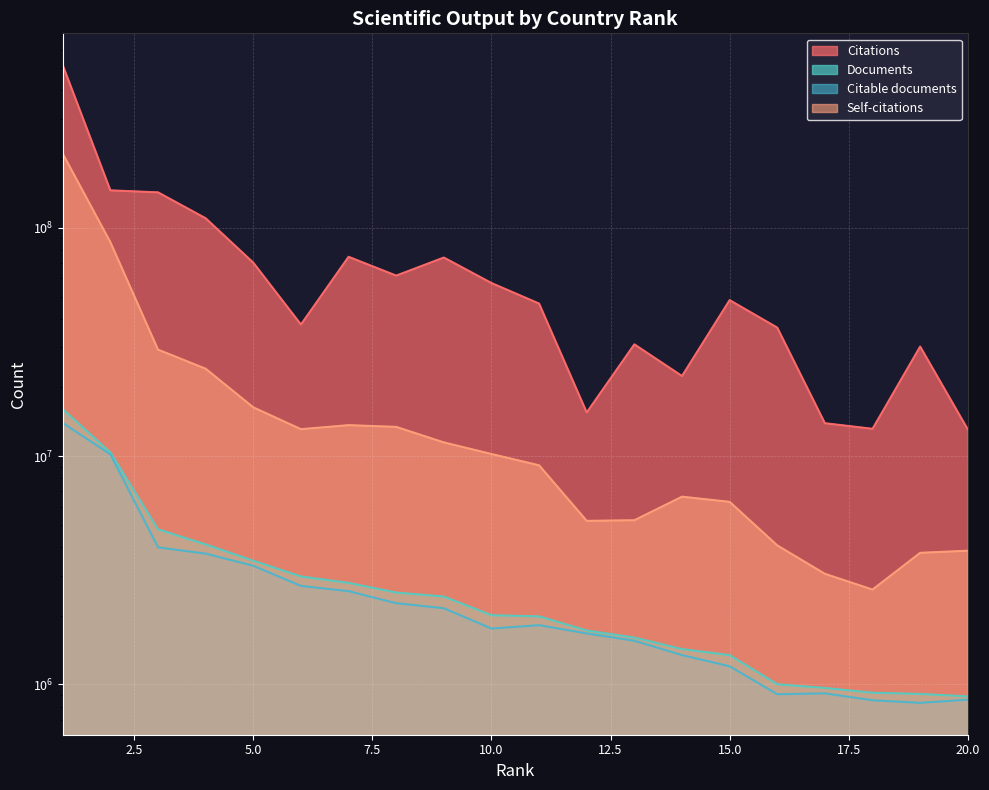

Reading left to right, transcribe all the data shown in this chart.

Citations: 515339352	145875947	142963939	110076588	70350390	37700885	74641013	61745641	74088684	57290179	46573860	15529380	30870039	22432570	48221503	36539683	13933794	13171771	30189093	13089835
Documents: 16047770	10372322	4778980	4104599	3482279	2970196	2784321	2525870	2426840	2009795	1986724	1722547	1604519	1427852	1343844	1001958	964968	919863	908607	886359
Citable documents: 13969135	10180089	3984194	3741033	3308467	2700702	2561817	2269098	2156112	1756807	1818207	1672245	1552810	1344526	1201139	906005	914009	852300	830620	857630
Self-citations: 211154763	86501833	29272921	24142498	16354163	13122873	13665511	13429245	11485690	10215117	9115285	5205946	5238570	6643169	6306535	4064816	3051764	2603646	3771615	3851805